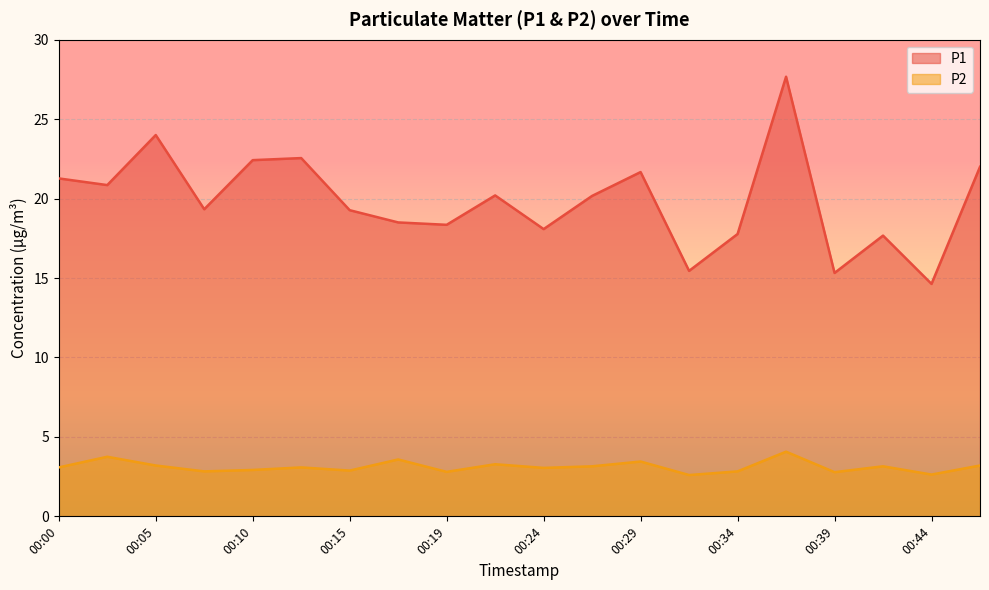

Where is the first local minimum for P2?

00:07